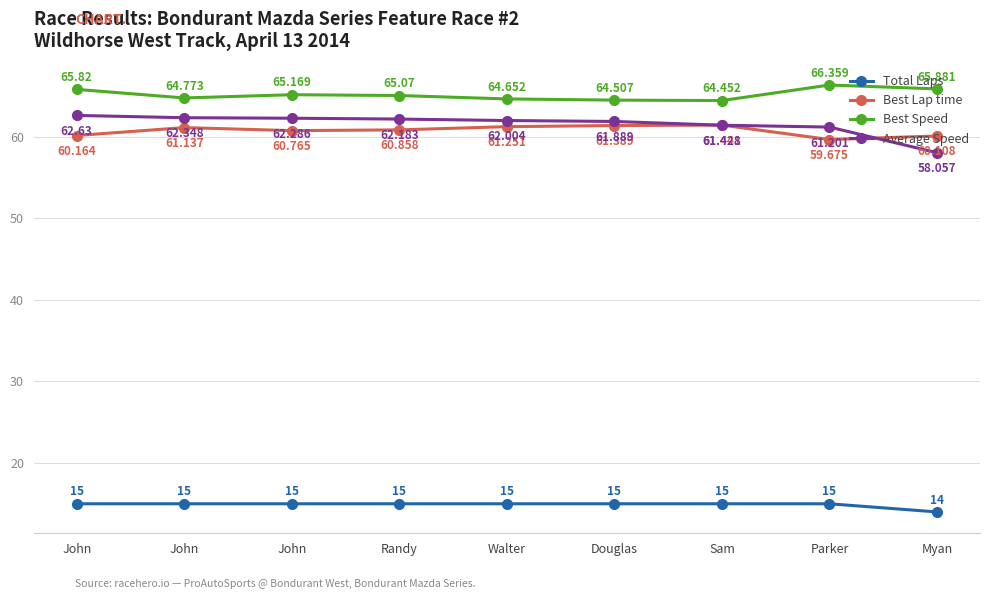

How many distinct data groups are displayed?

4